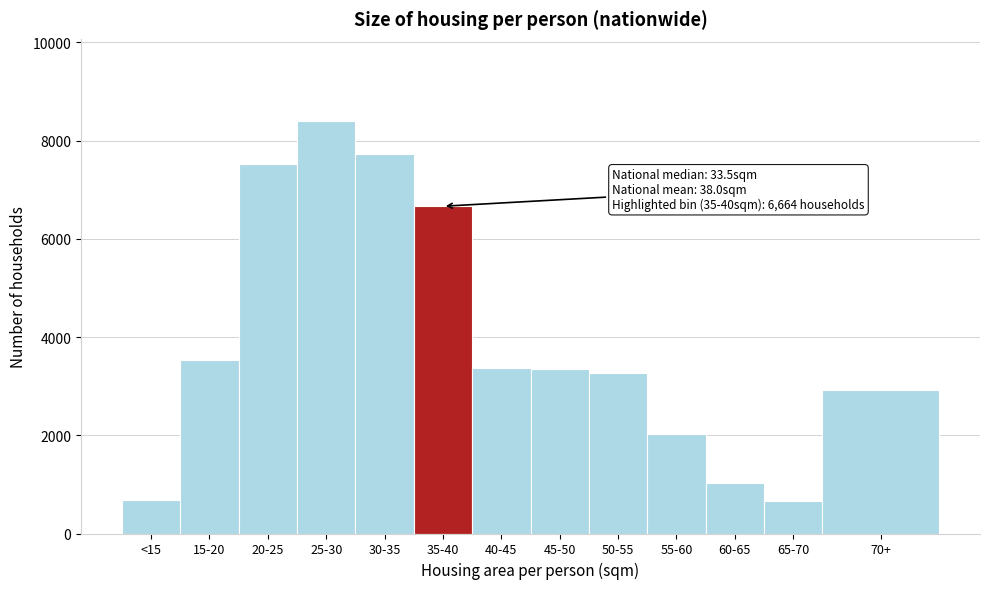

What is the change in value from 50-55 to 65-70?

-2603